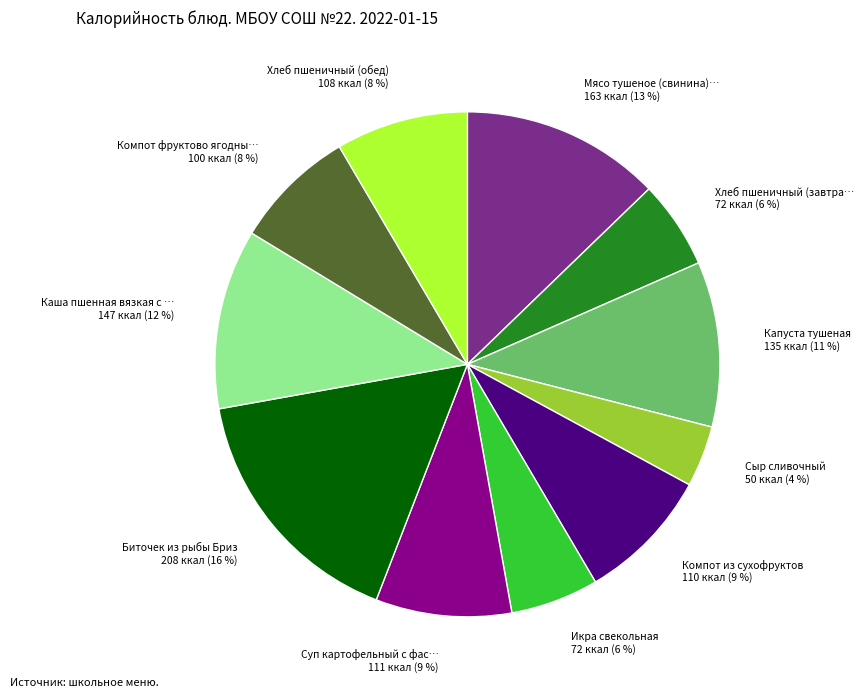

To the nearest percent, what is the difference between the largest and smallest slice percentages?

12%